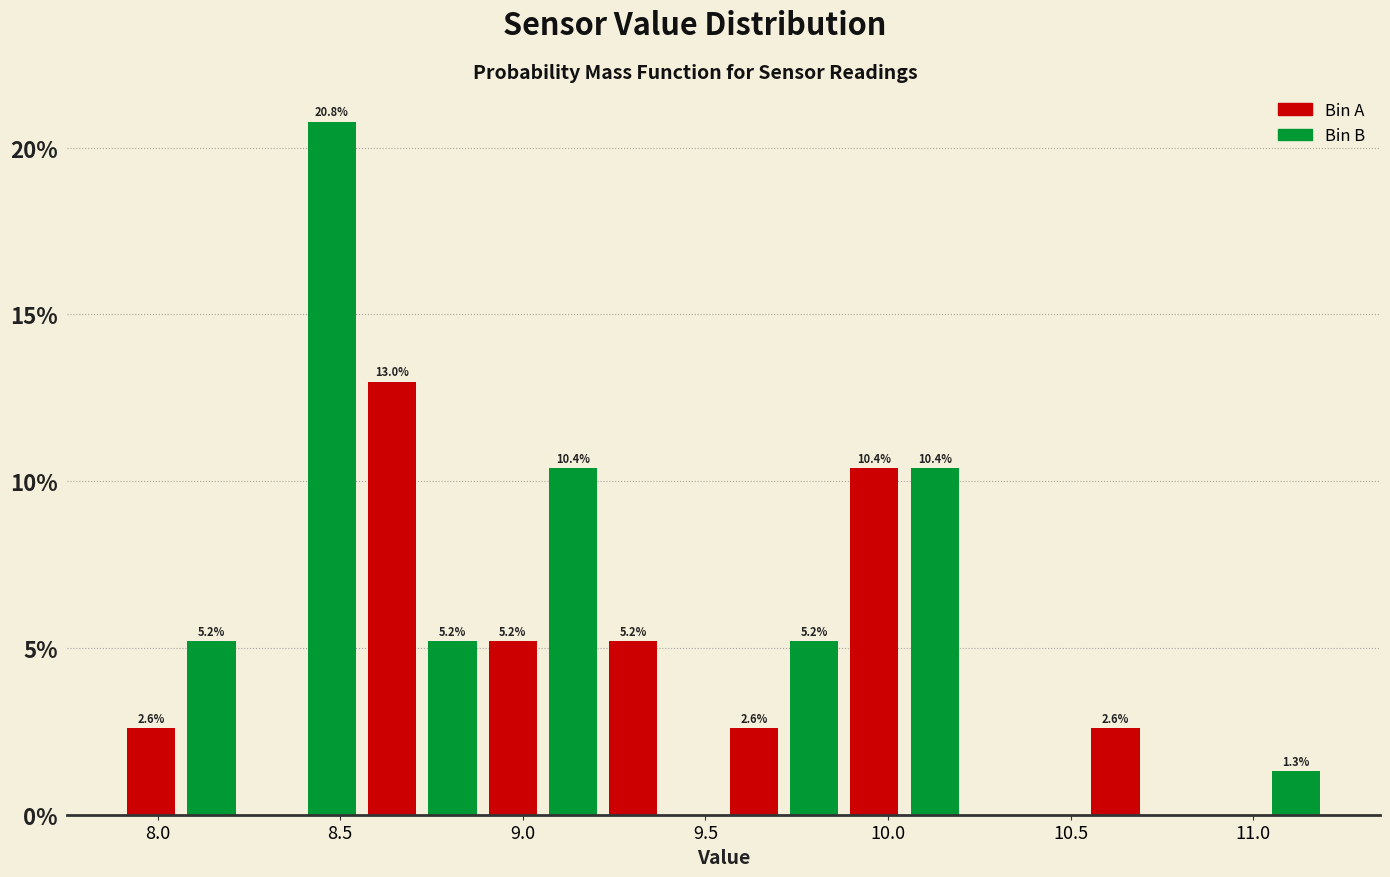

Read against the x-axis, roughly where is the centre of the tallest bar?

8.50